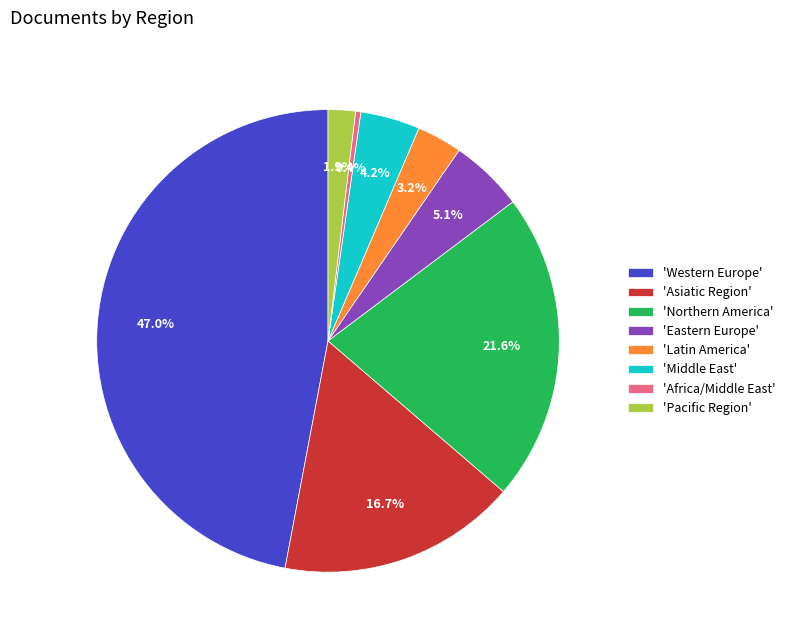

Which slice is the smallest?

'Africa/Middle East'